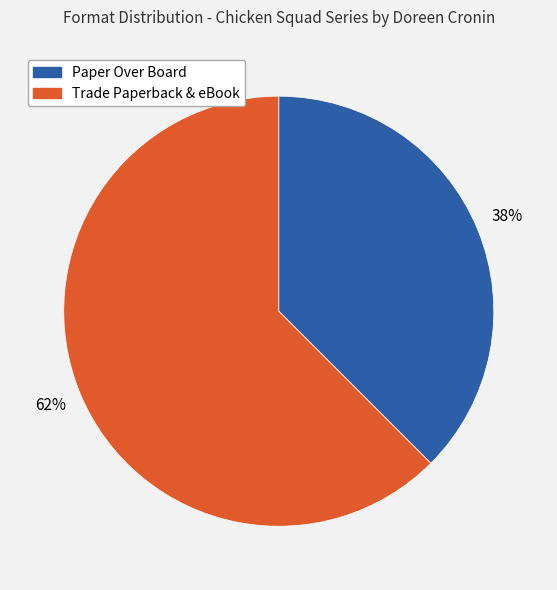

To the nearest percent, what is the average slice percentage?

50%